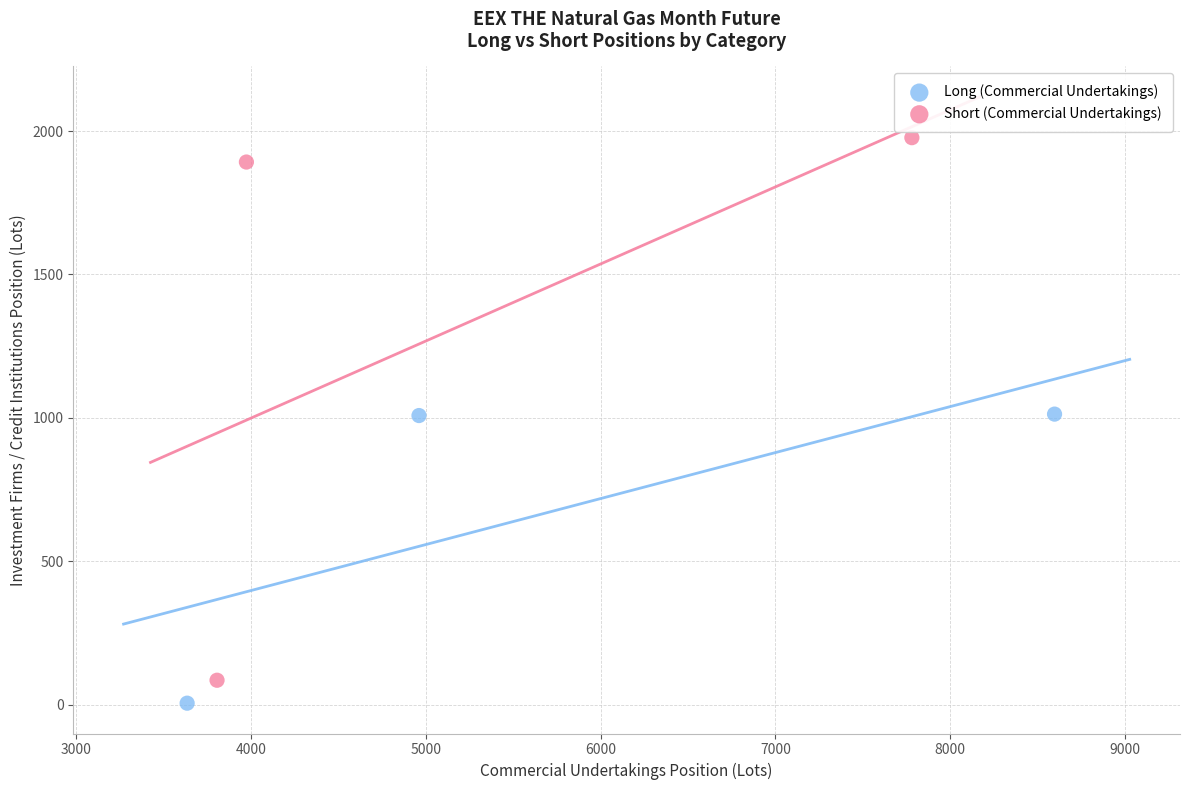

Which series contains the highest Y value?

Short (Commercial Undertakings)